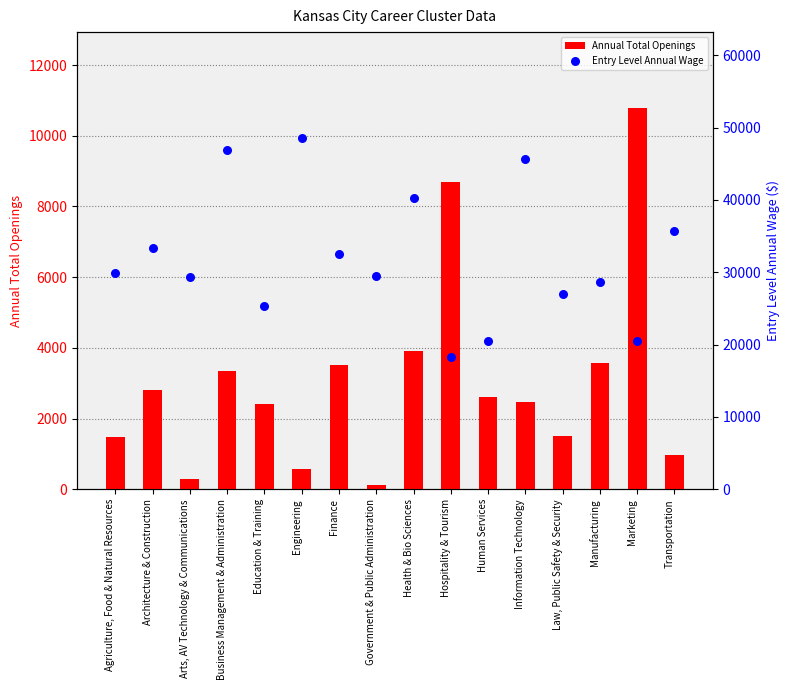

At which category is the sum across all series the highest?

Business Management & Administration